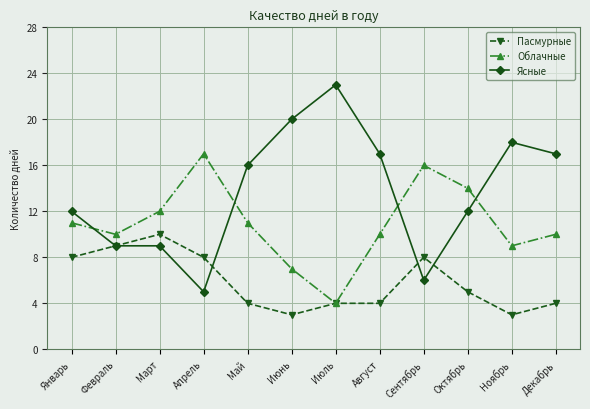

At which label is Пасмурные closest to 6?

Октябрь